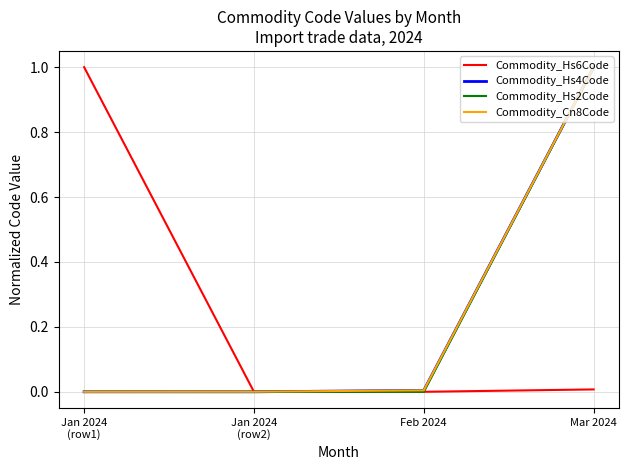

Is it true that Commodity_Hs6Code equals 1.0 at Jan 2024
(row1)?

True